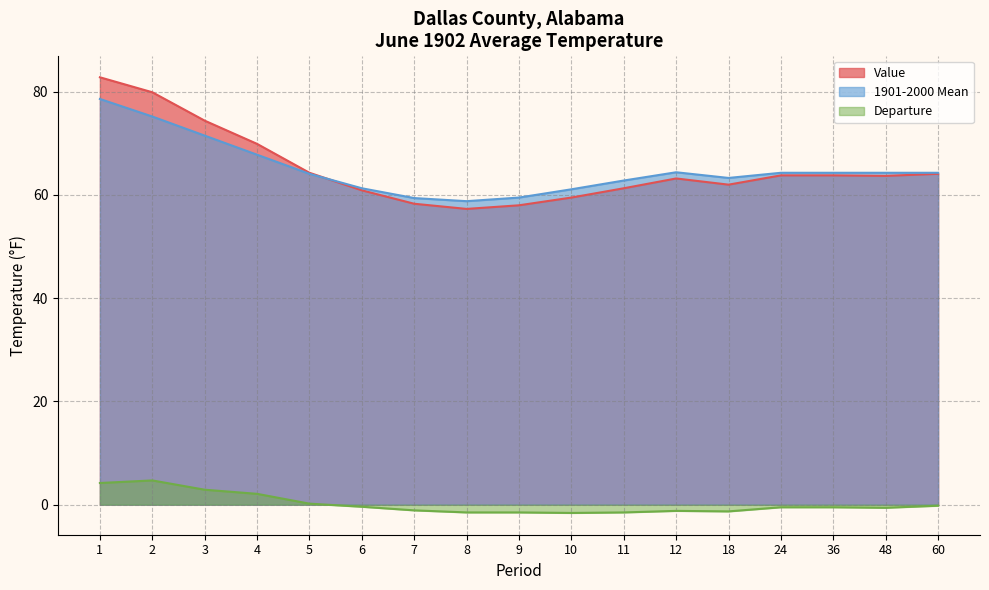

How many lines are shown in the chart?

3